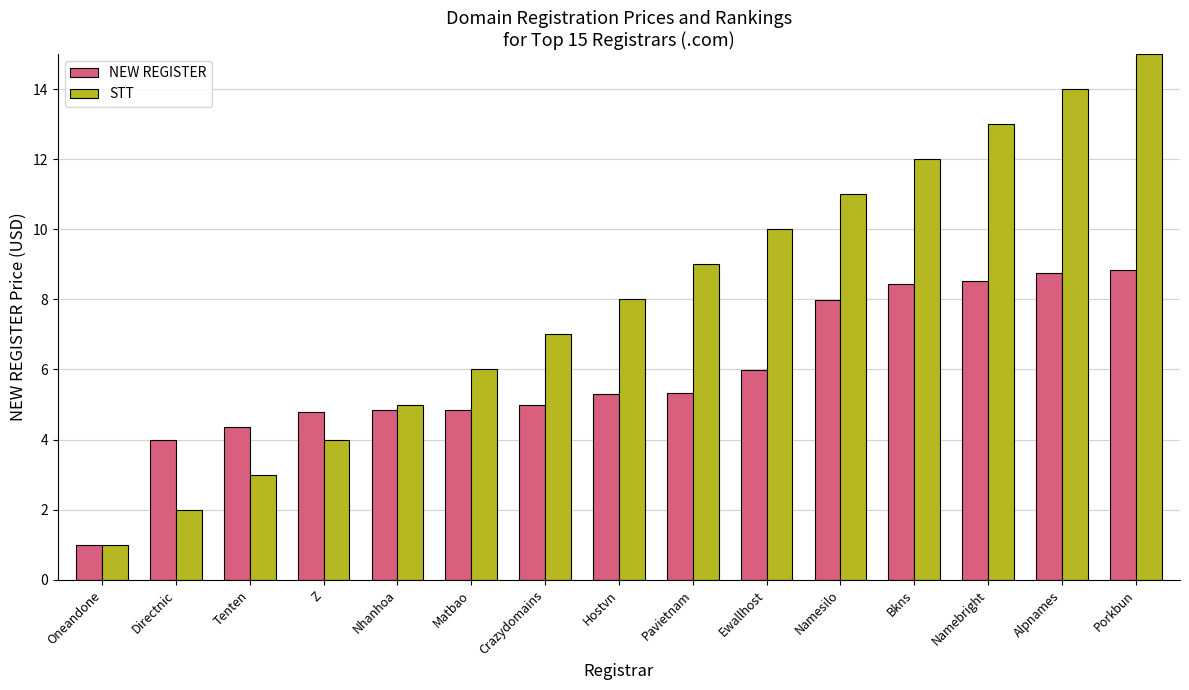

What is the sum of the STT values at Tenten and Z?

7.0